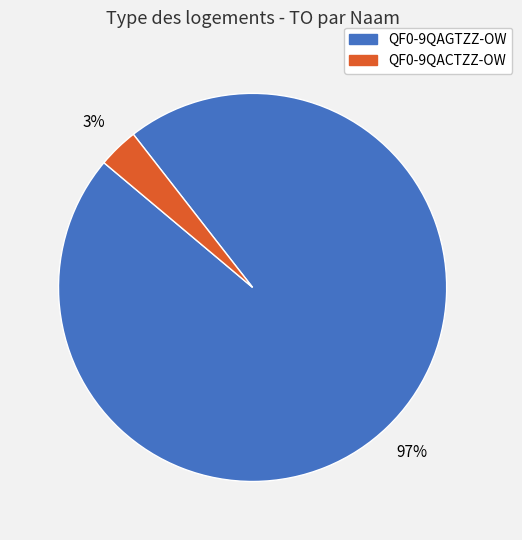

Which has a higher value, QF0-9QAGTZZ-OW or QF0-9QACTZZ-OW?

QF0-9QAGTZZ-OW